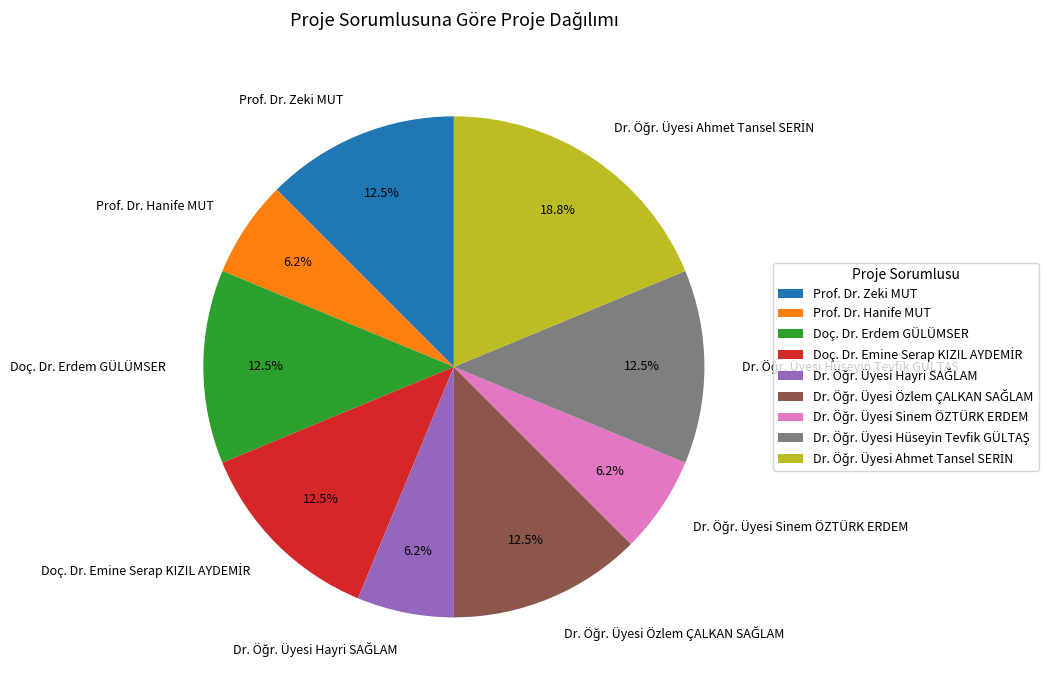

Between Doç. Dr. Erdem GÜLÜMSER and Prof. Dr. Hanife MUT, which is larger?

Doç. Dr. Erdem GÜLÜMSER